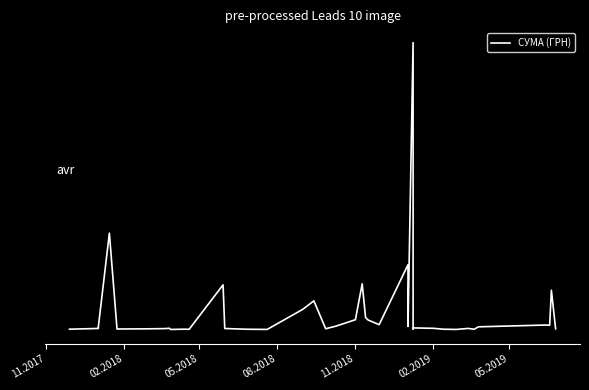

Does the chart have visible grid lines?

No